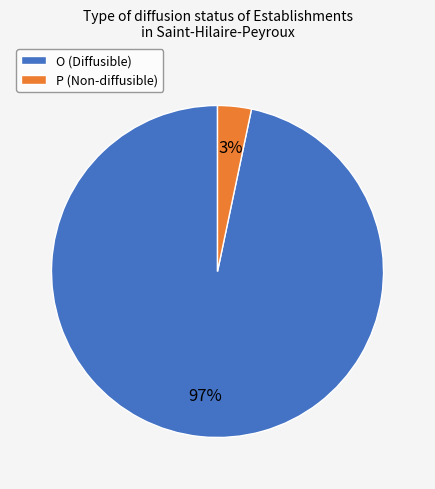

Which has a higher value, O (Diffusible) or P (Non-diffusible)?

O (Diffusible)